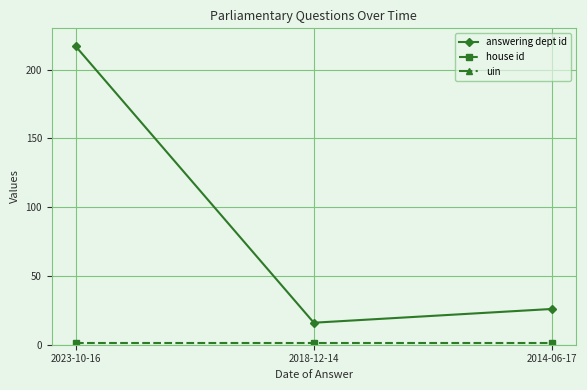

True or false: answering dept id has a value of 217 at 2023-10-16.

True